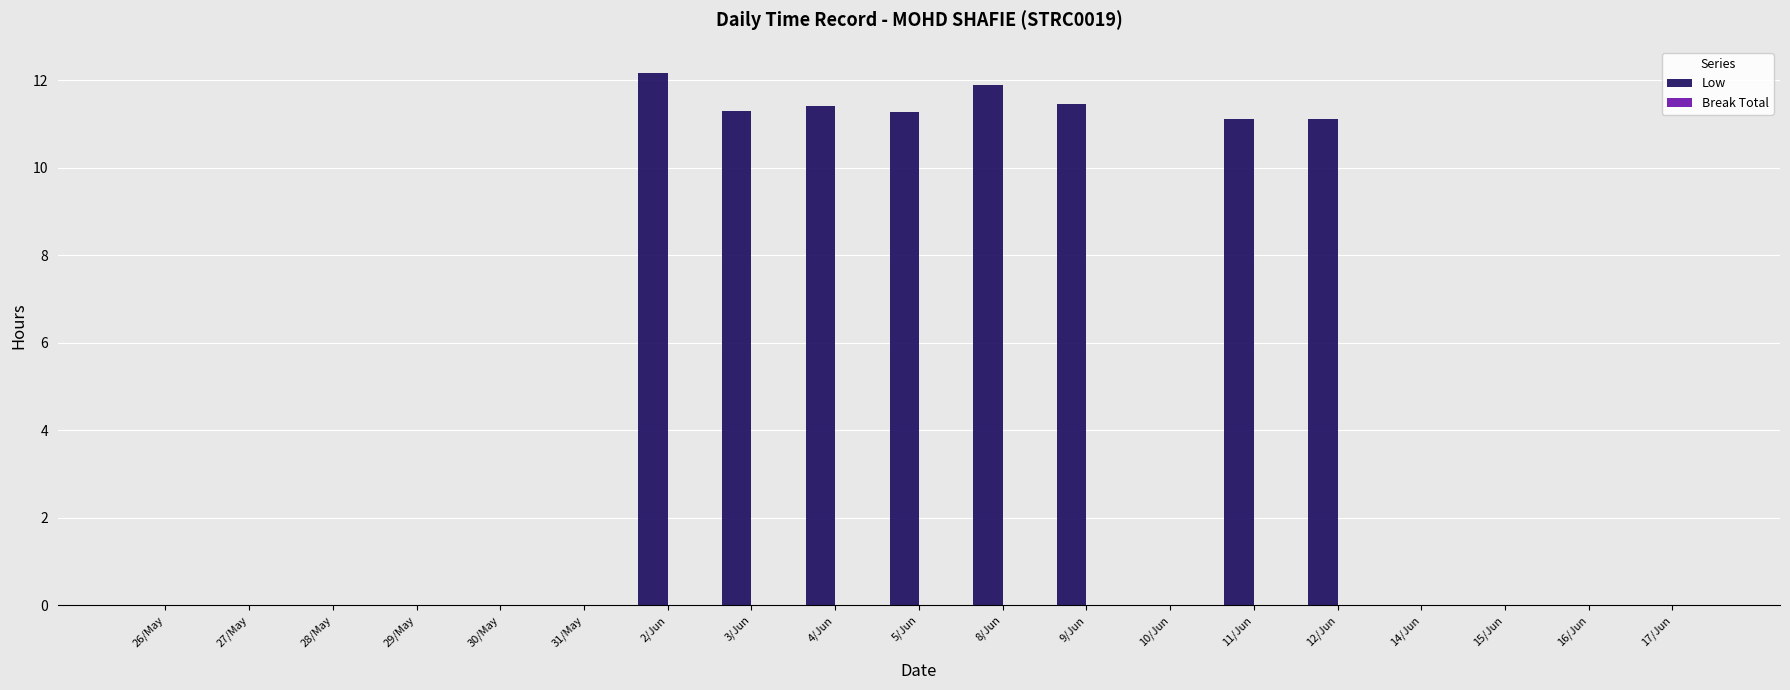

What is the sum of all values?

91.7